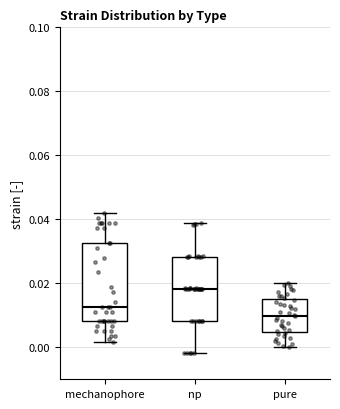

Which box's median line is the lowest?

pure